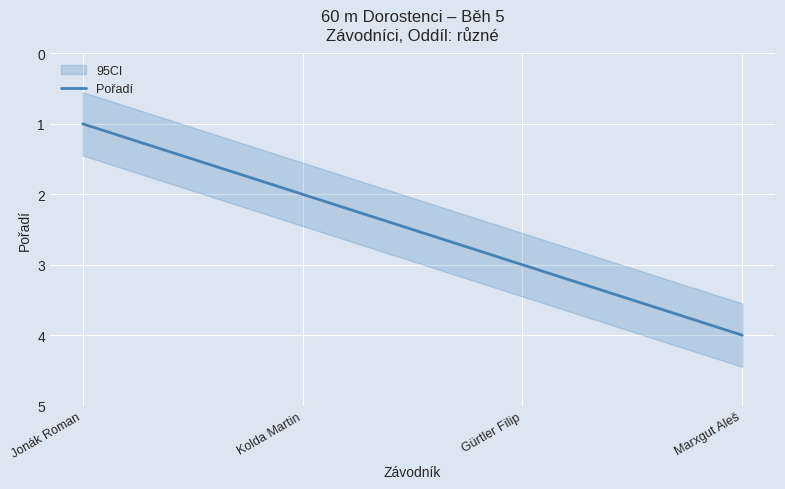

Is it true that the value at Kolda Martin is 2?

True